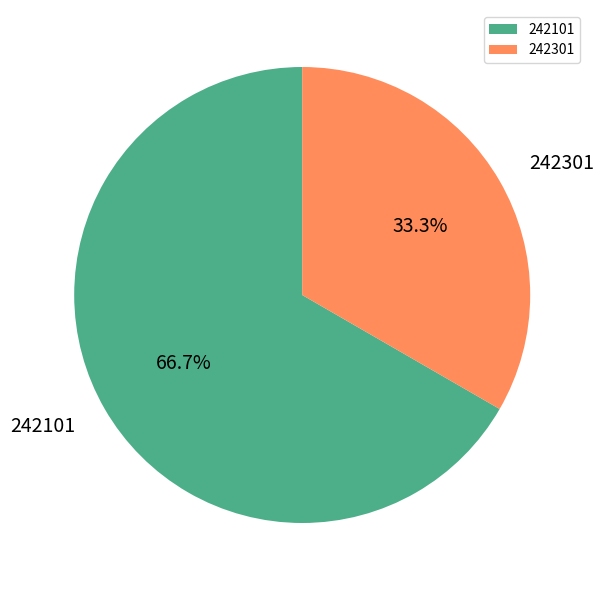

What percentage is the 242301 slice, to the nearest percent?

33%